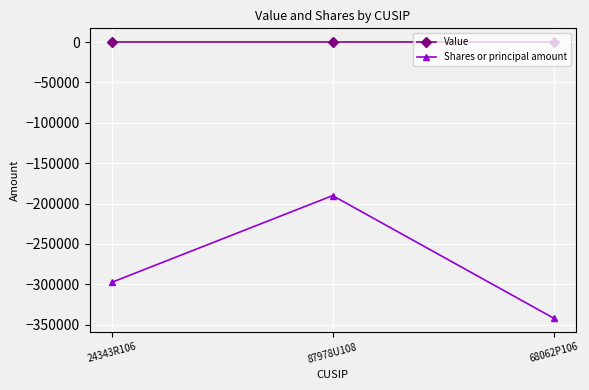

Reading left to right, what are all the values shown in this chart?

Value: 0	0	0
Shares or principal amount: -297711	-190213	-342030